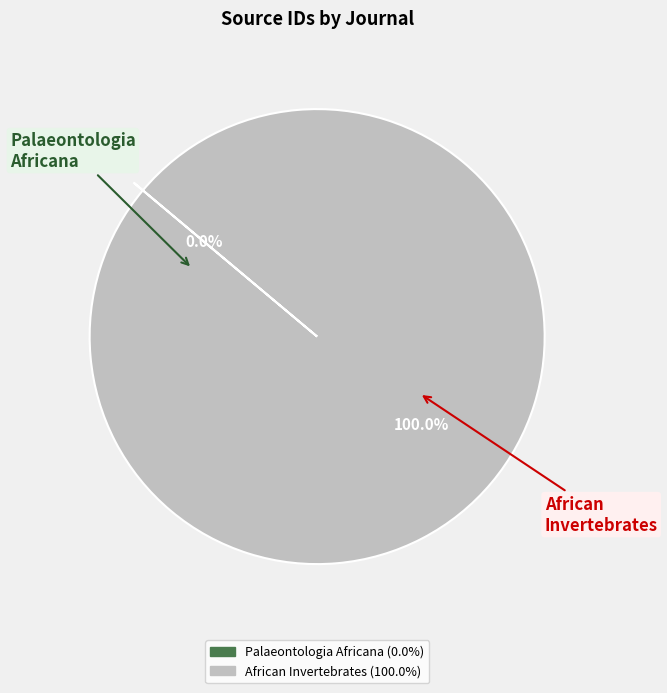

Does African Invertebrates account for over 50% of the chart?

Yes